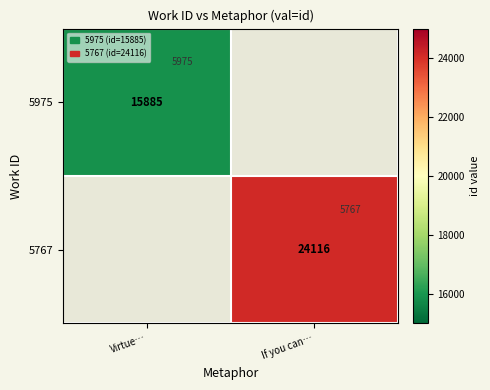

Is the value of 5767 at If you can… greater than the value of 5975 at If you can…?

No